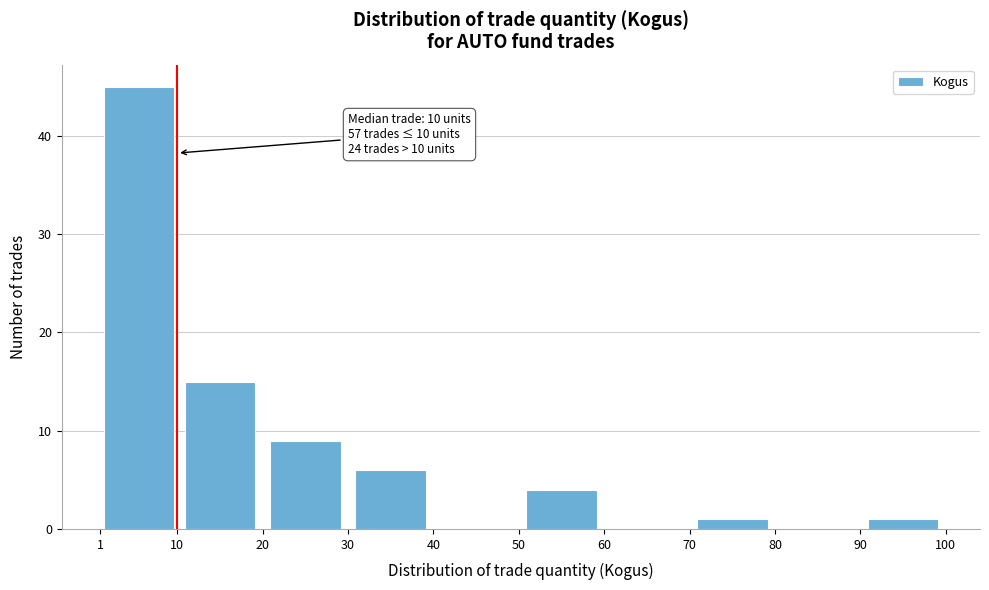

Which range on the x-axis has the tallest bar?

1 to 10